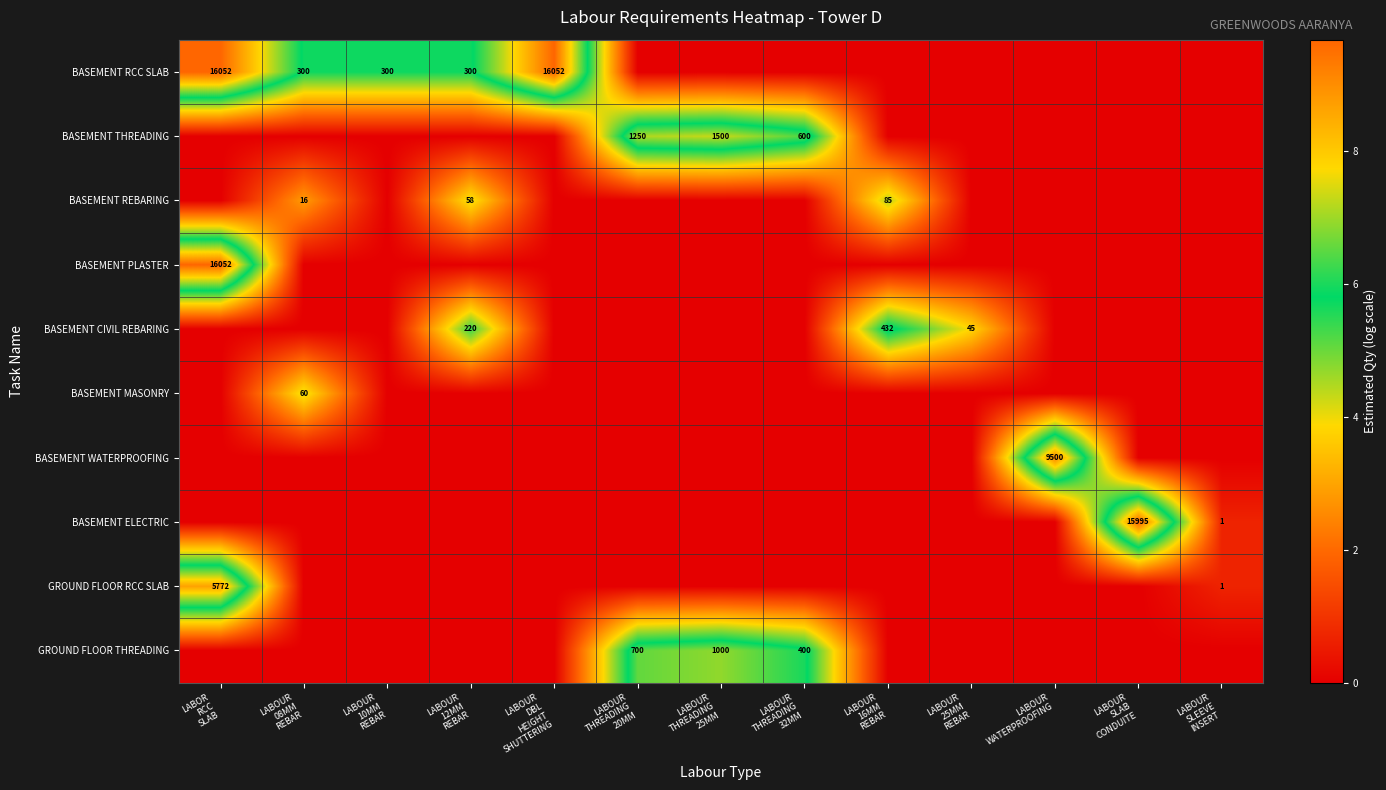

True or false: BASEMENT CIVIL REBARING has a value of 2.5 at LABOUR THREADING 32MM.

False